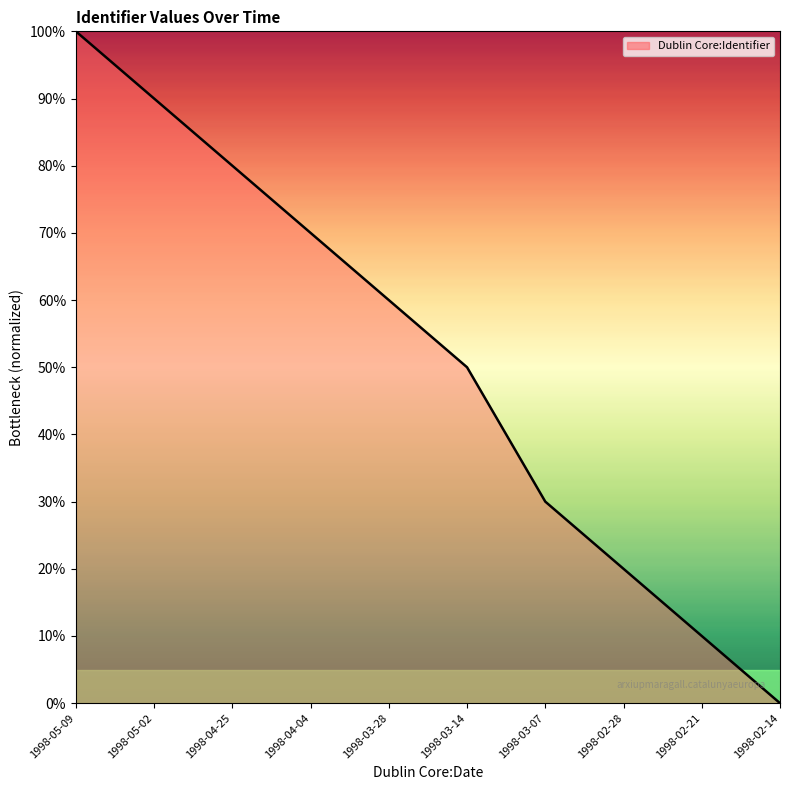

Approximately how many times larger is the value at 1998-04-04 compared to 1998-04-25?

0.9